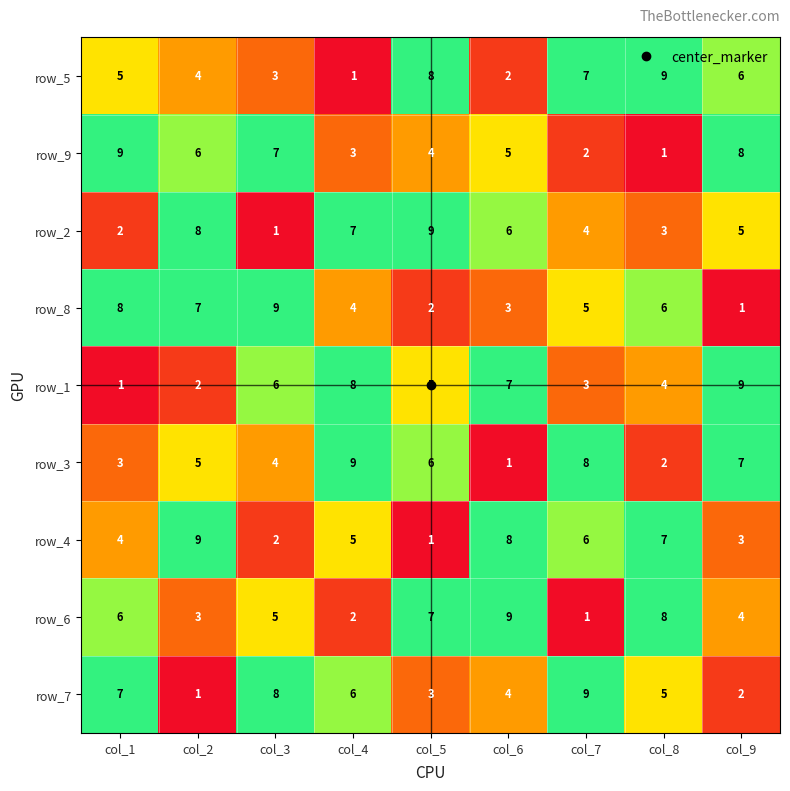

What is the greatest value displayed?

9